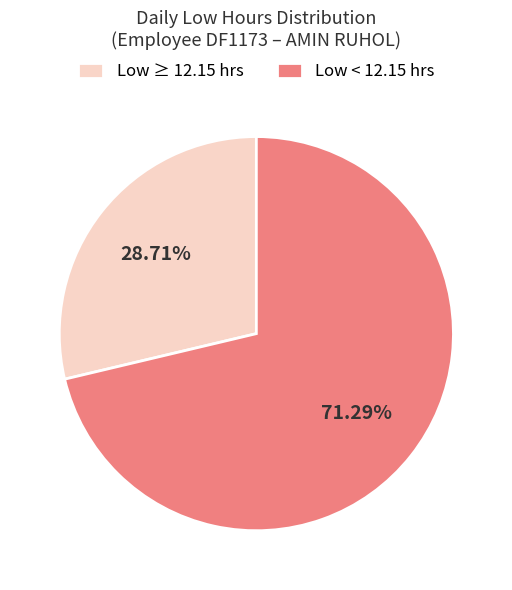

Do Low ≥ 12.15 hrs and Low < 12.15 hrs together represent more than half of the pie?

Yes